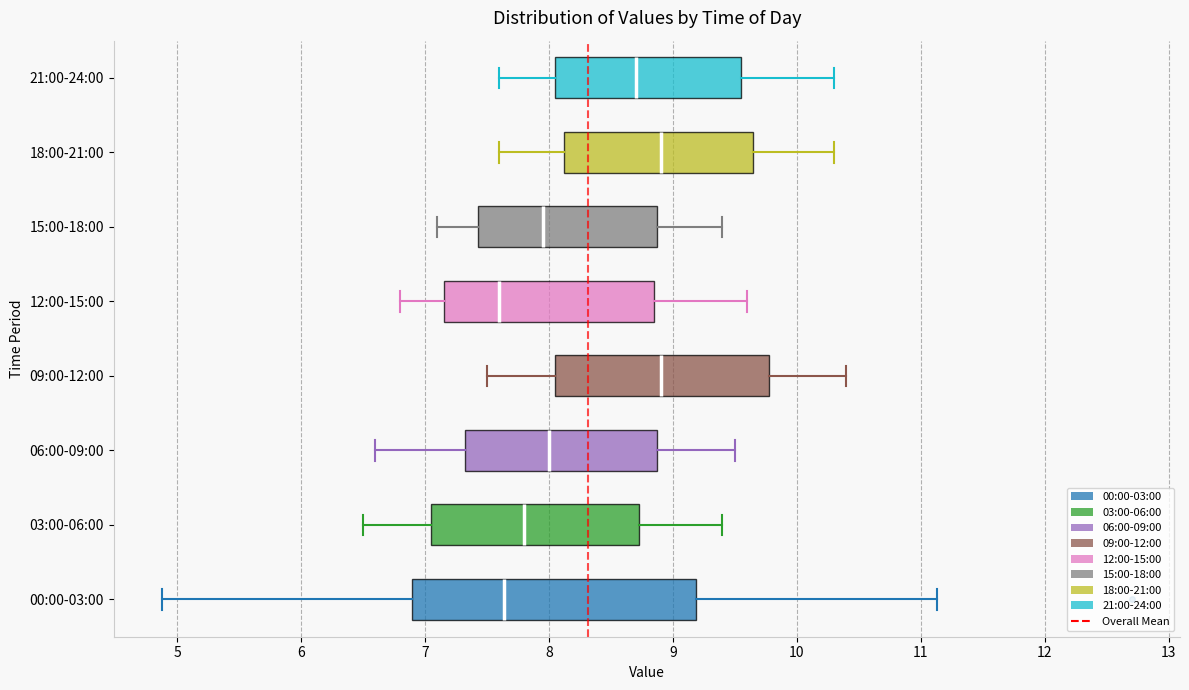

Comparing the boxes themselves (not the whiskers), which one is the widest?

00:00-03:00